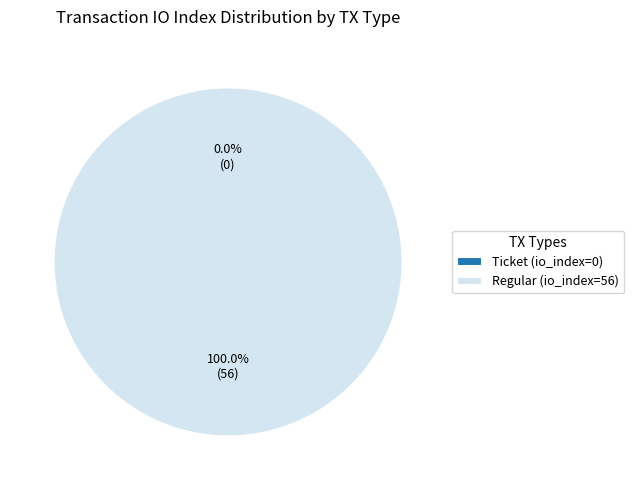

What percentage is NOT represented by Ticket (io_index=0)?

100.0%